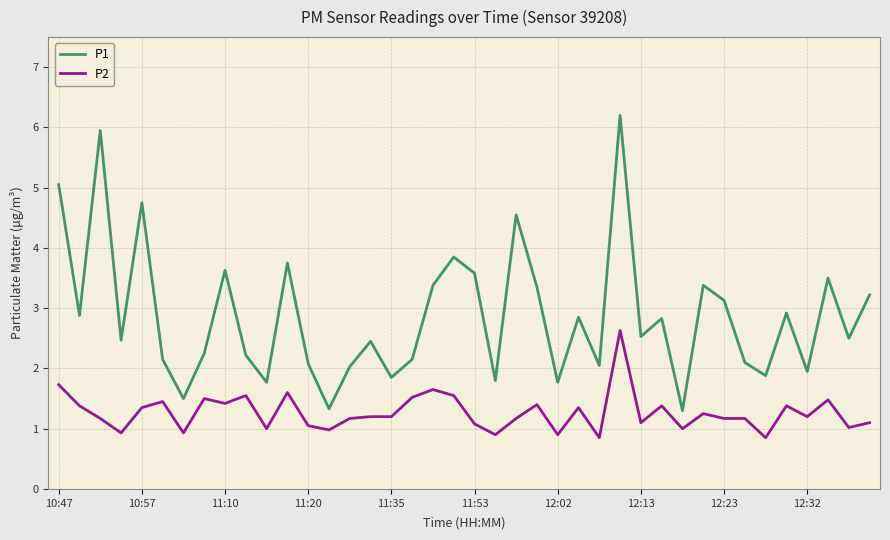

List the series in order of their overall mean, highest first.

P1, P2